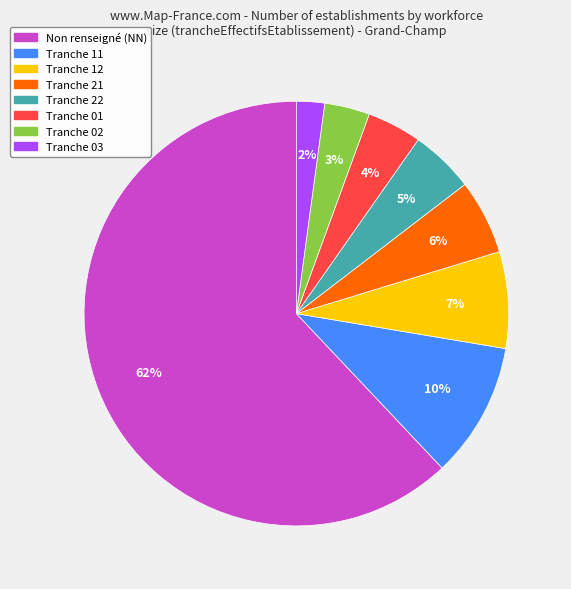

Which category accounts for the majority?

Non renseigné (NN)